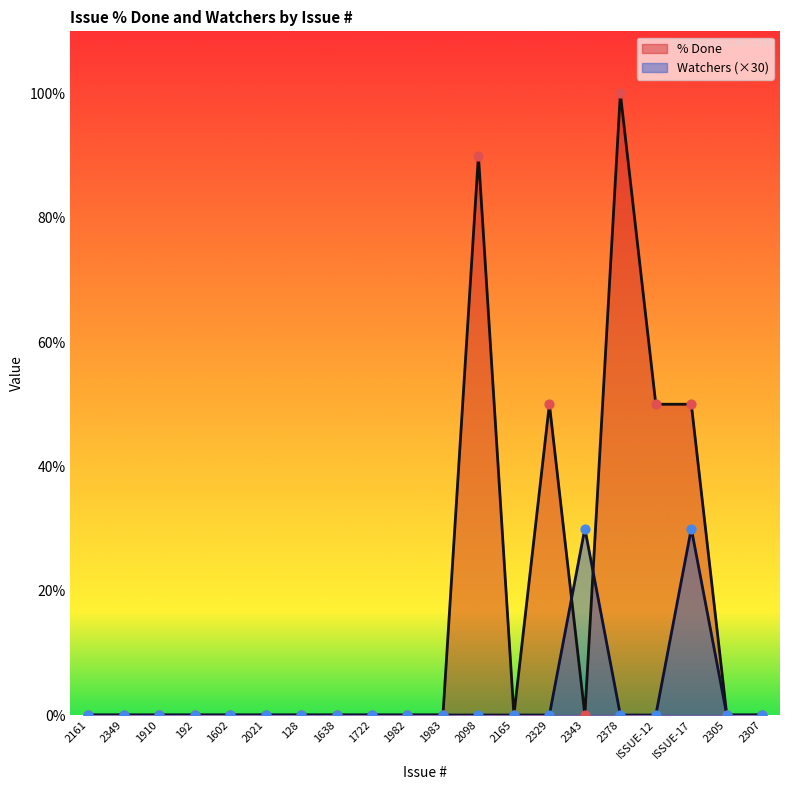

Which series has the largest total across all categories?

% Done